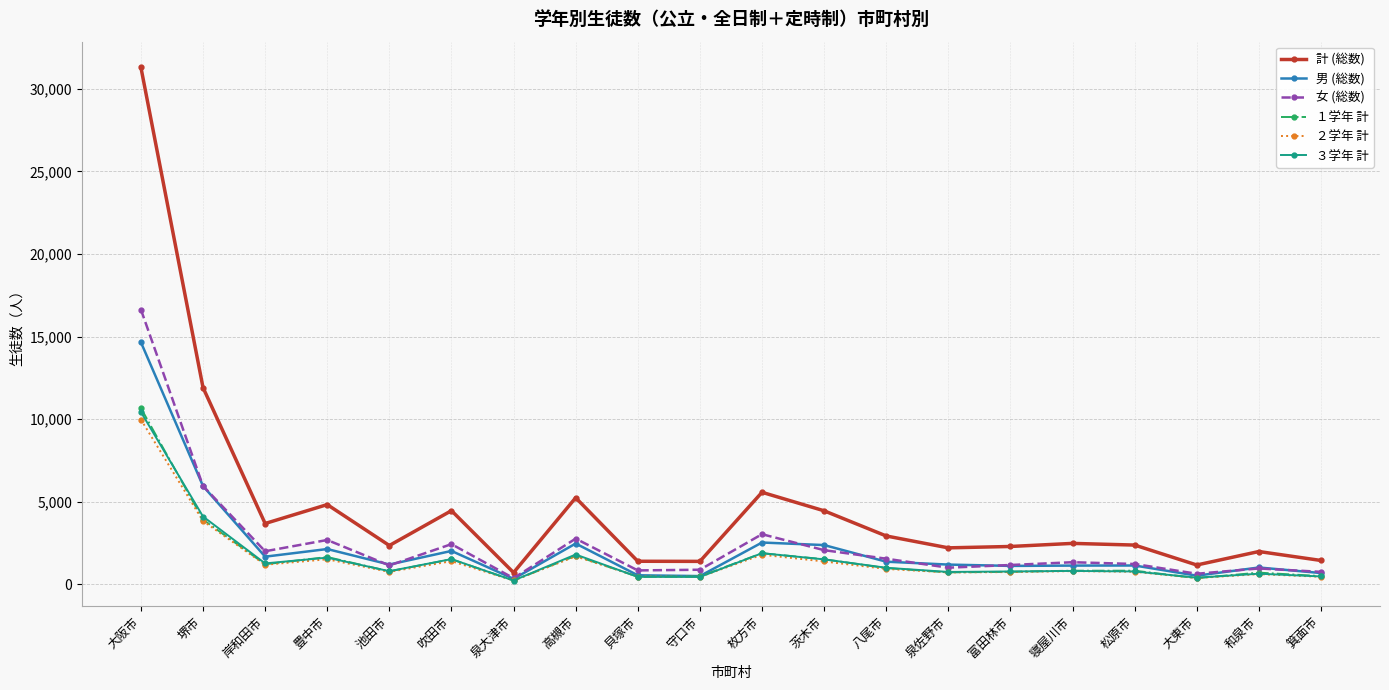

At how many categories does at least one series exceed 30395?

1